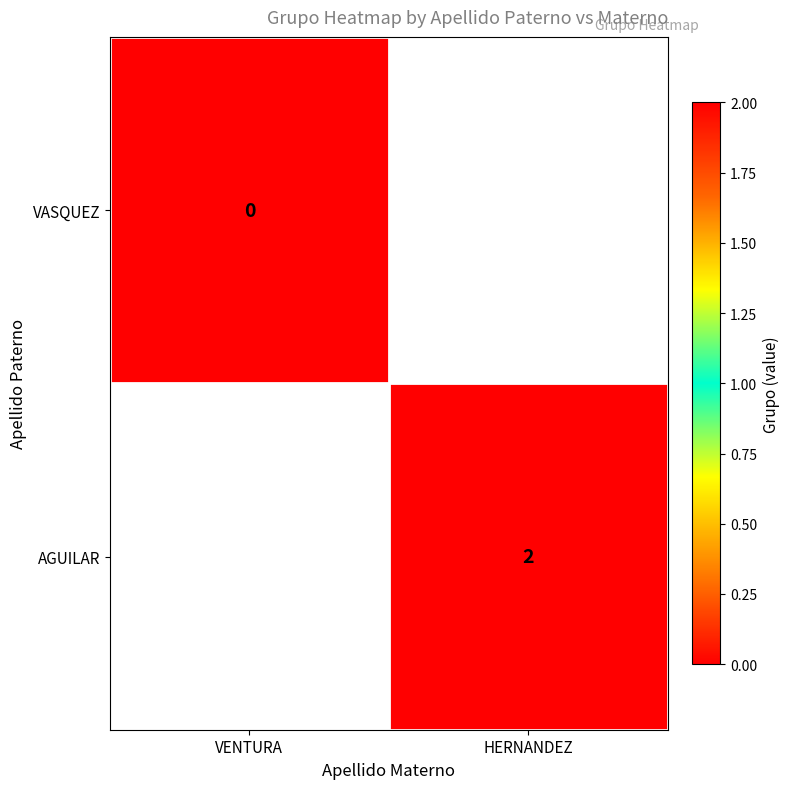

At how many categories does at least one series exceed 0?

1